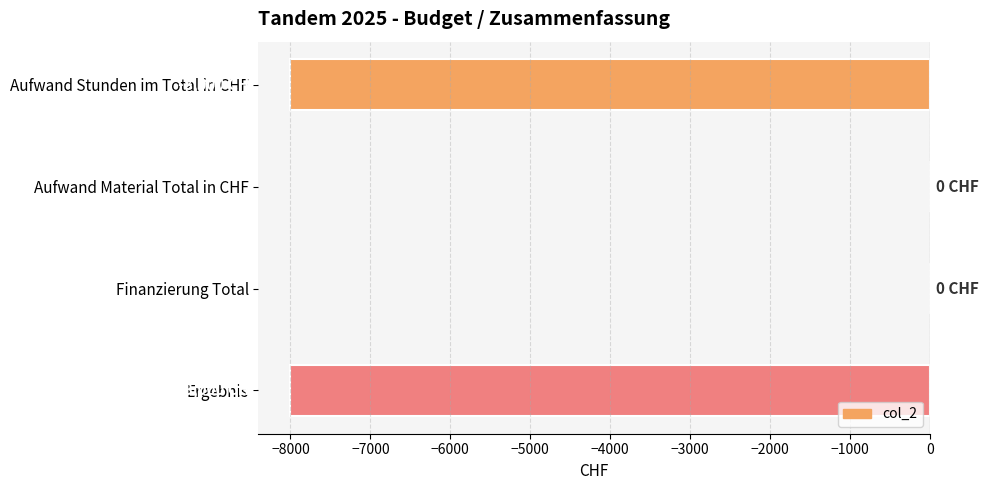

What is the sum of all values?

-16000